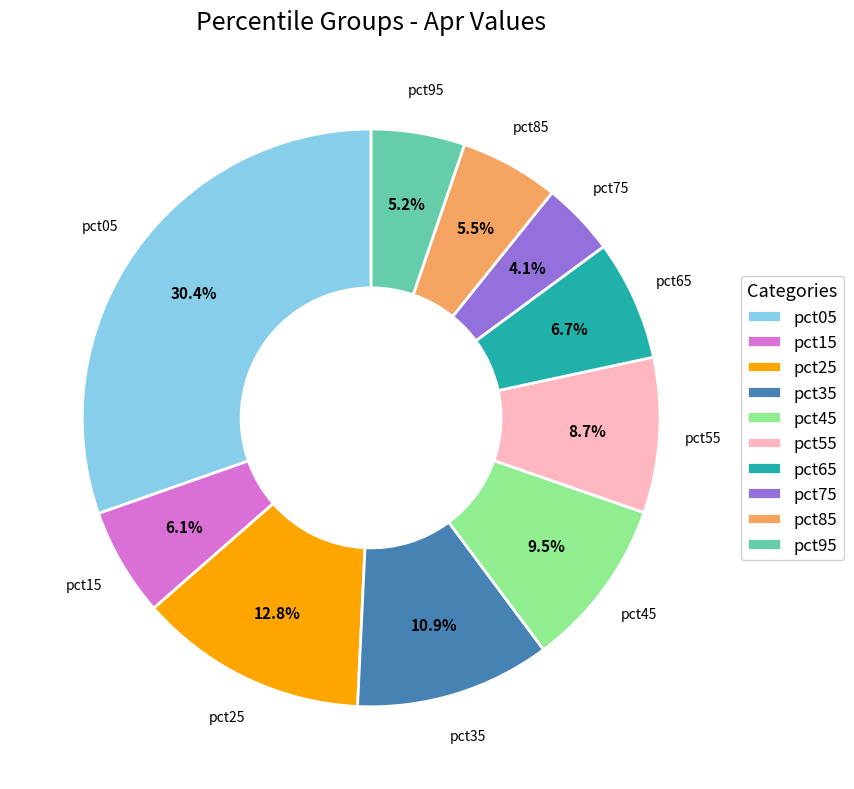

Which category has the smallest portion of the pie?

pct75